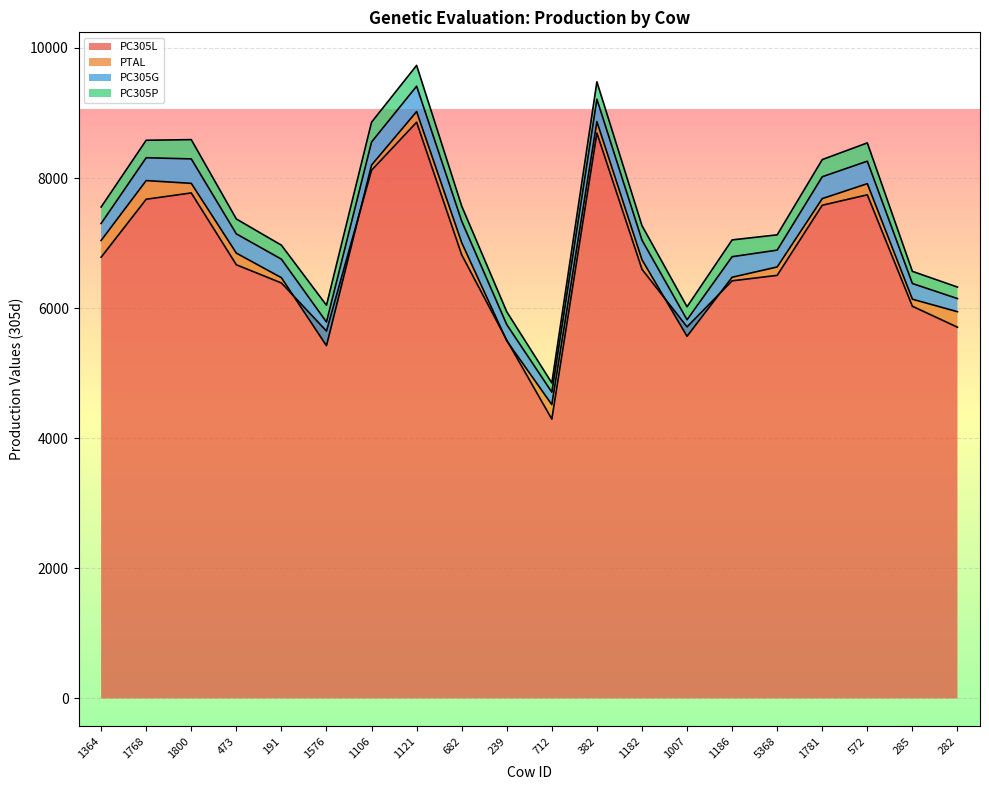

True or false: PC305L and PC305P cross at least once.

False